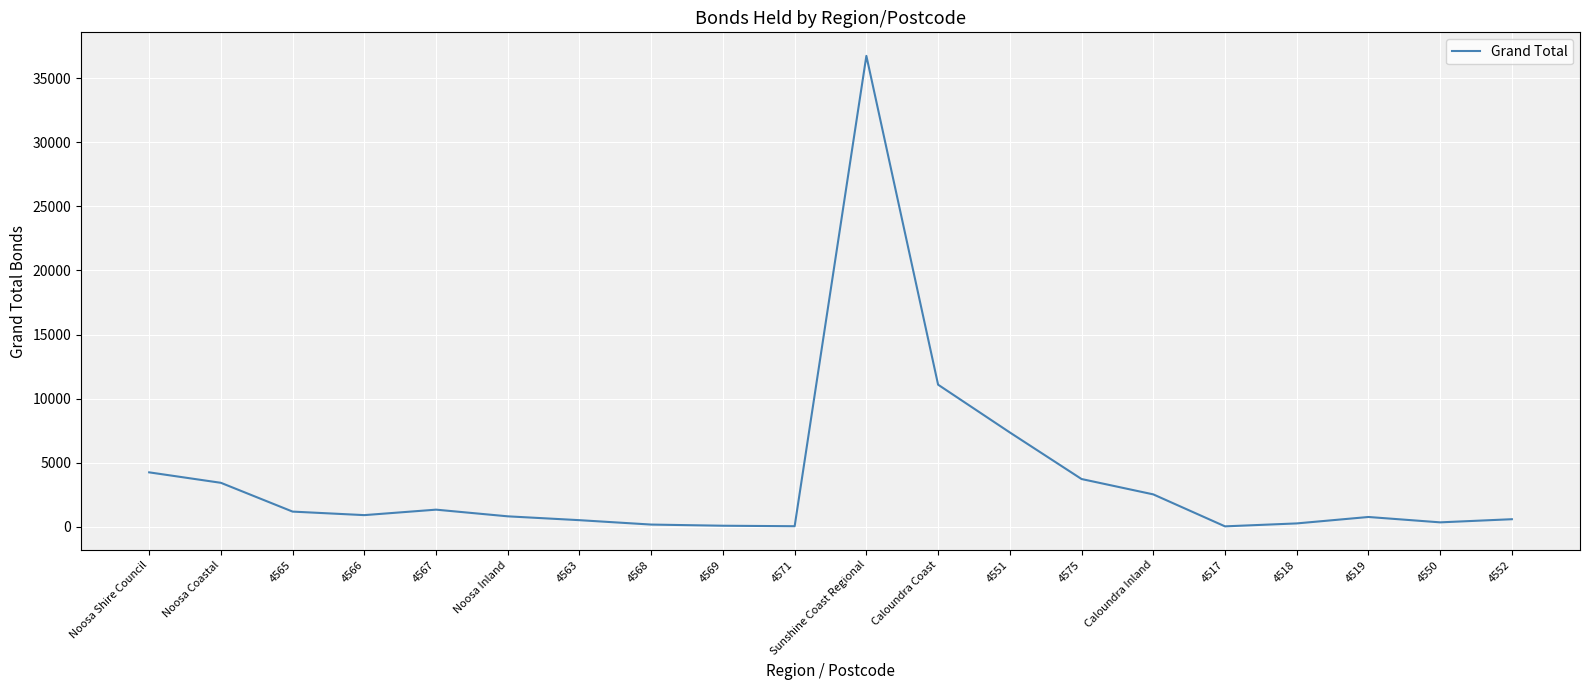

At which label is the value closest to 18391?

Caloundra Coast